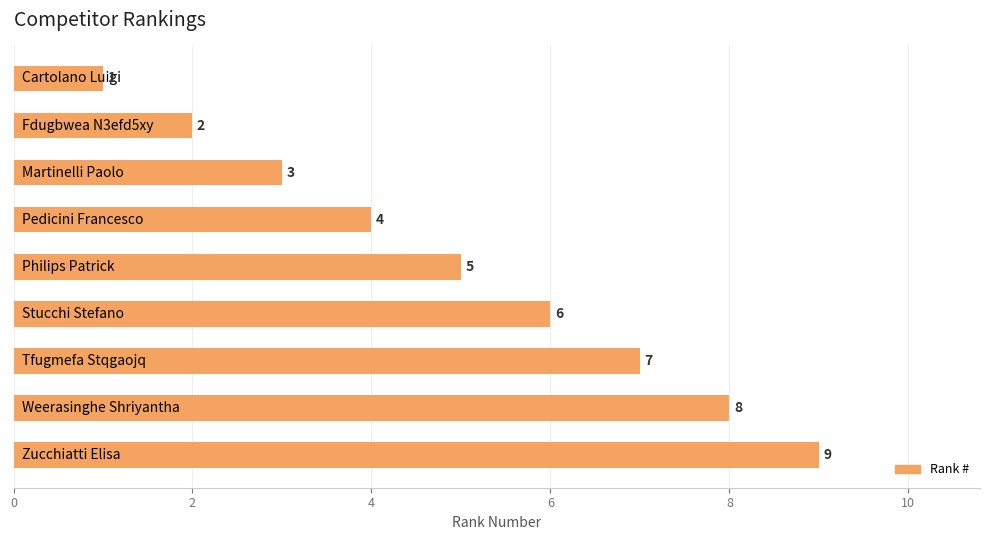

What is the sum of all values?

45